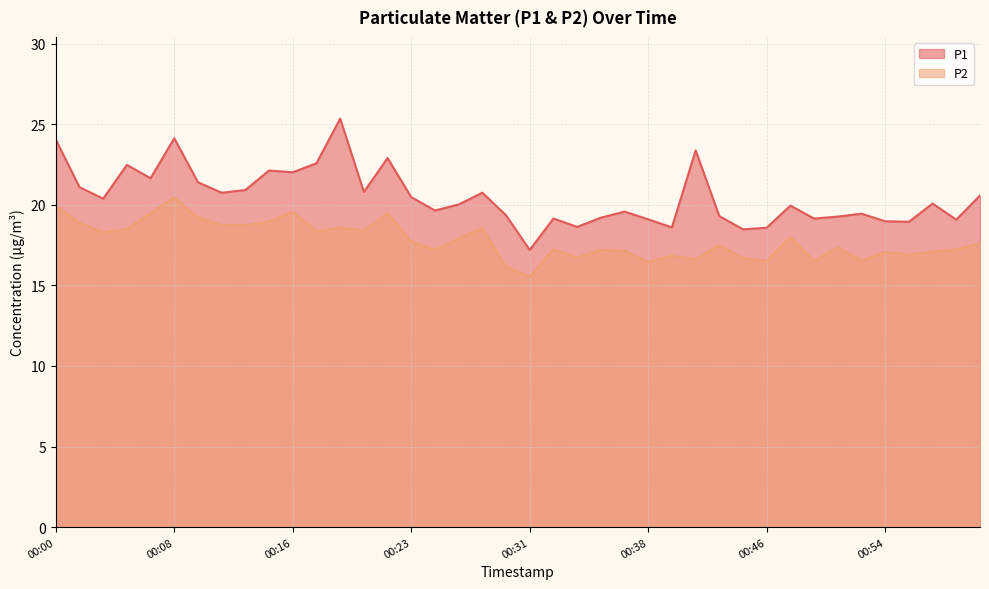

Does the chart display data point markers on the line(s)?

No